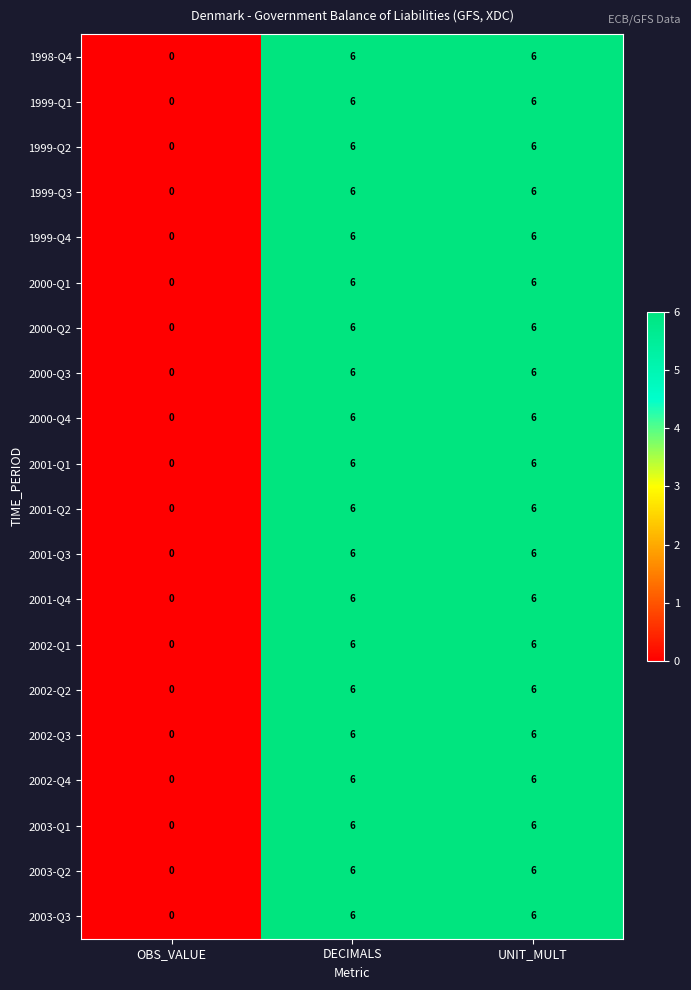

What is the maximum value shown in the chart?

6